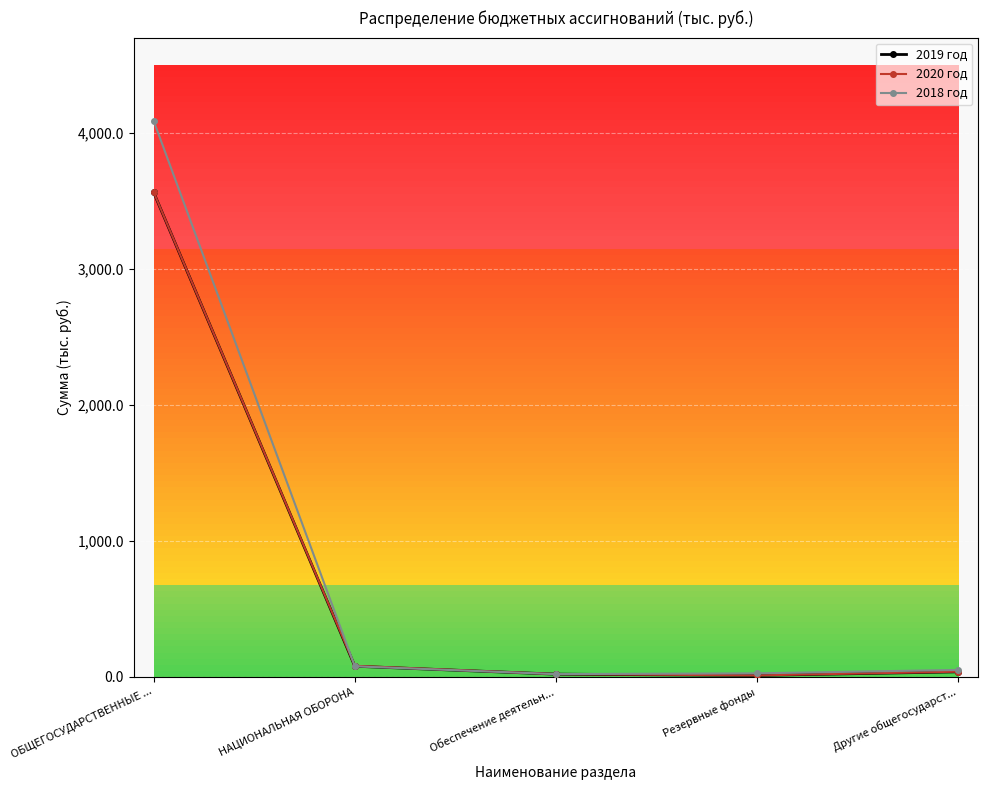

What is the greatest value displayed?

4087.4